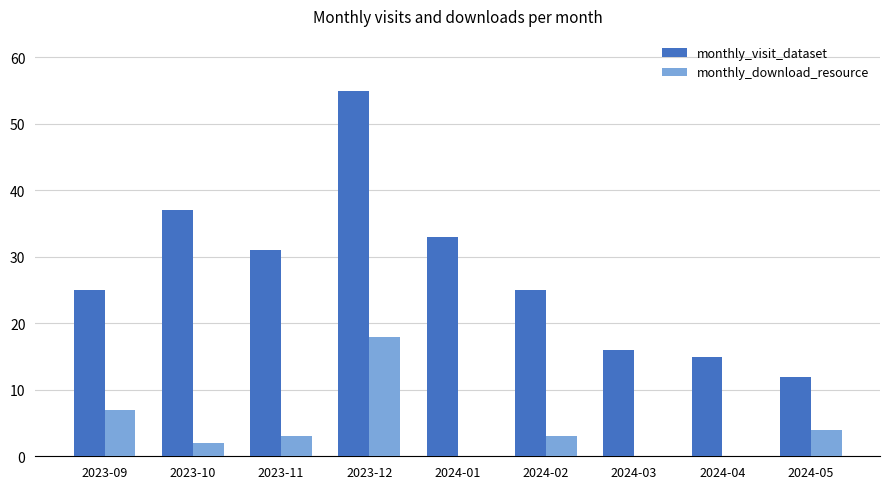

Which category has the highest value across all series?

2023-12